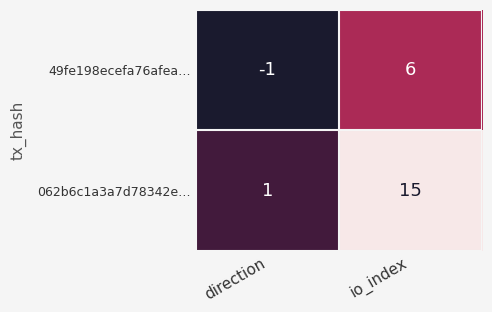

How many values in 49fe198ecefa76afea… are above zero?

1